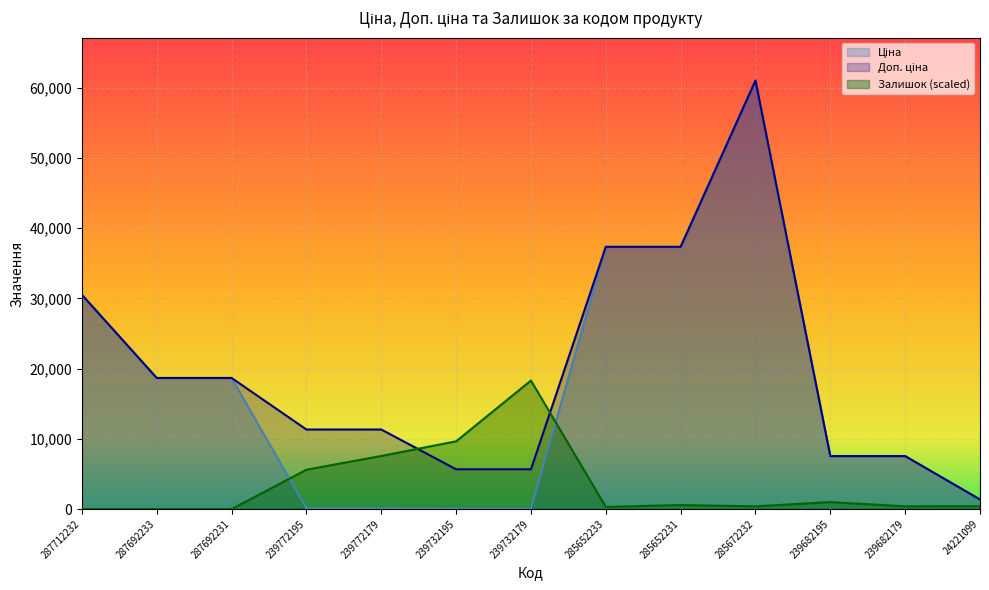

How many intersections are there between Залишок and Ціна?

2